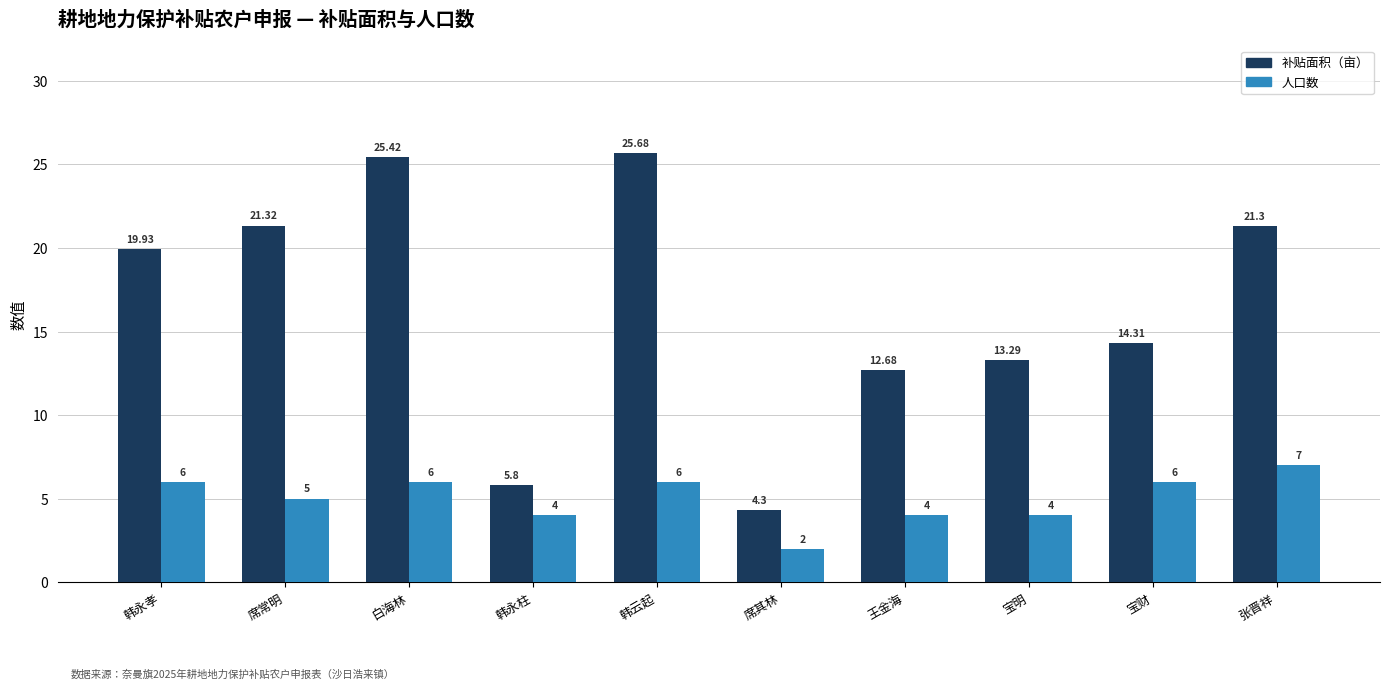

What is the average value of the 补贴面积（亩） series?

16.4